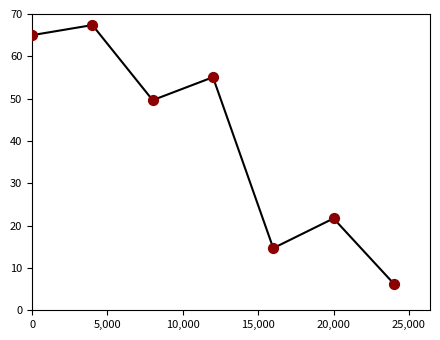

What is the difference between the second highest and second lowest values?

50.3